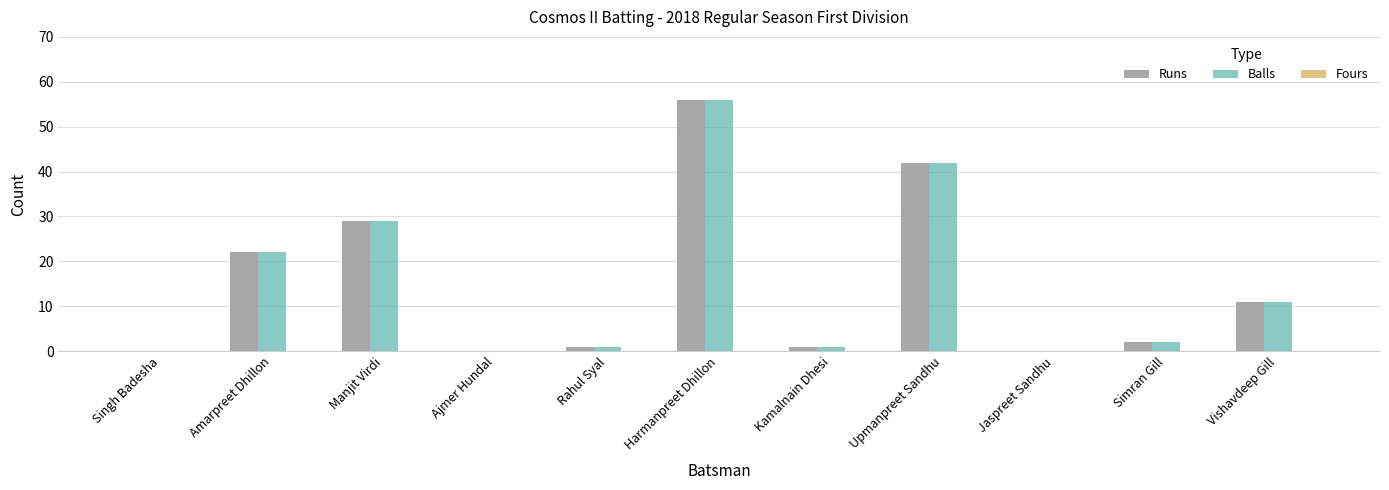

True or false: Balls has a value of 22 at Amarpreet Dhillon.

True